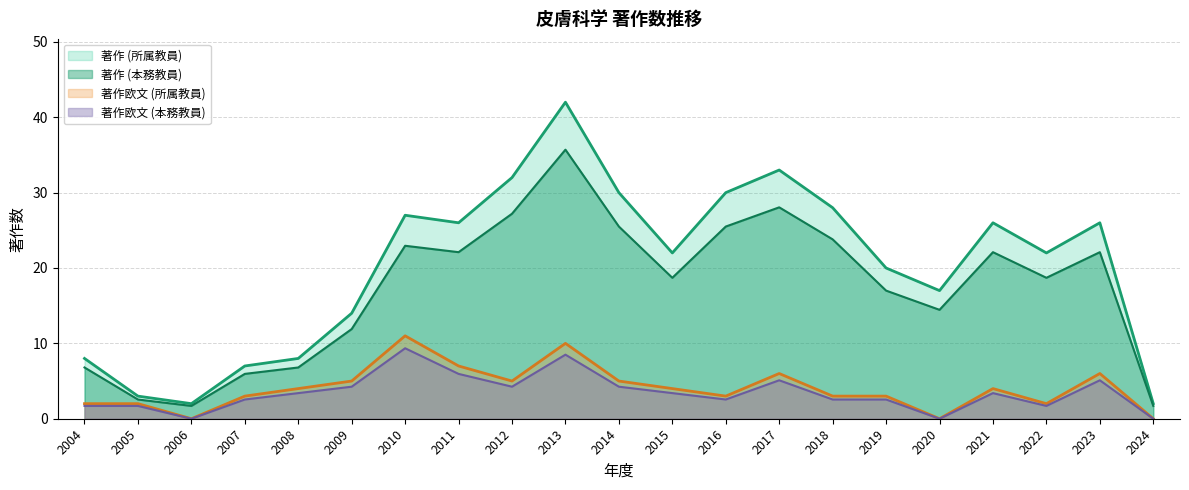

What are all the series names shown in the legend?

著作 (所属教員), 著作 (本務教員), 著作欧文 (所属教員), 著作欧文 (本務教員)